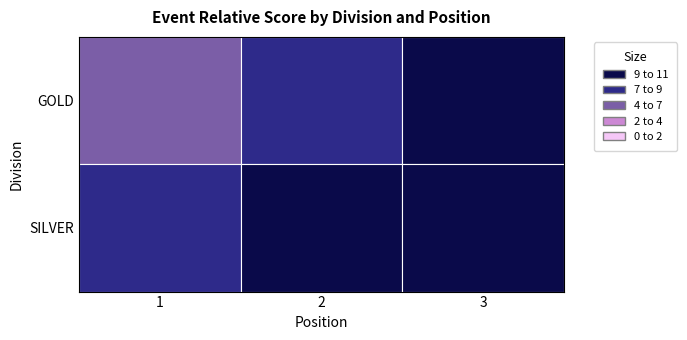

Count the number of categories in the chart.

3